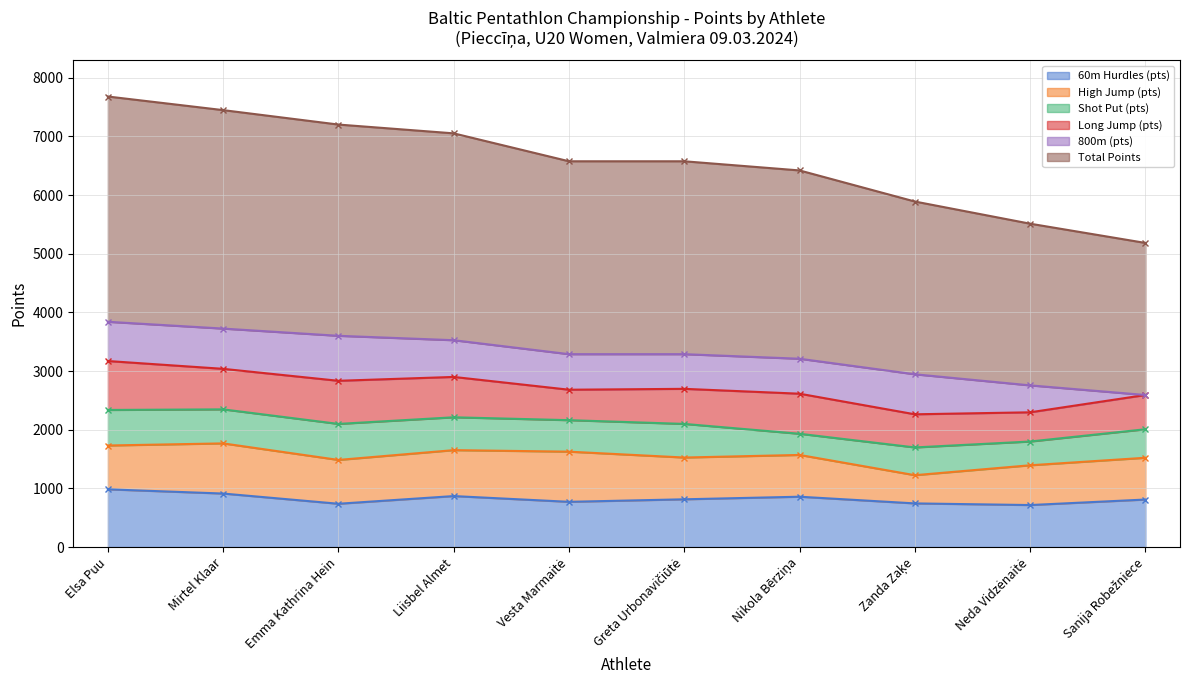

True or false: High Jump (pts) has more than 1 points higher than both neighbors.

True